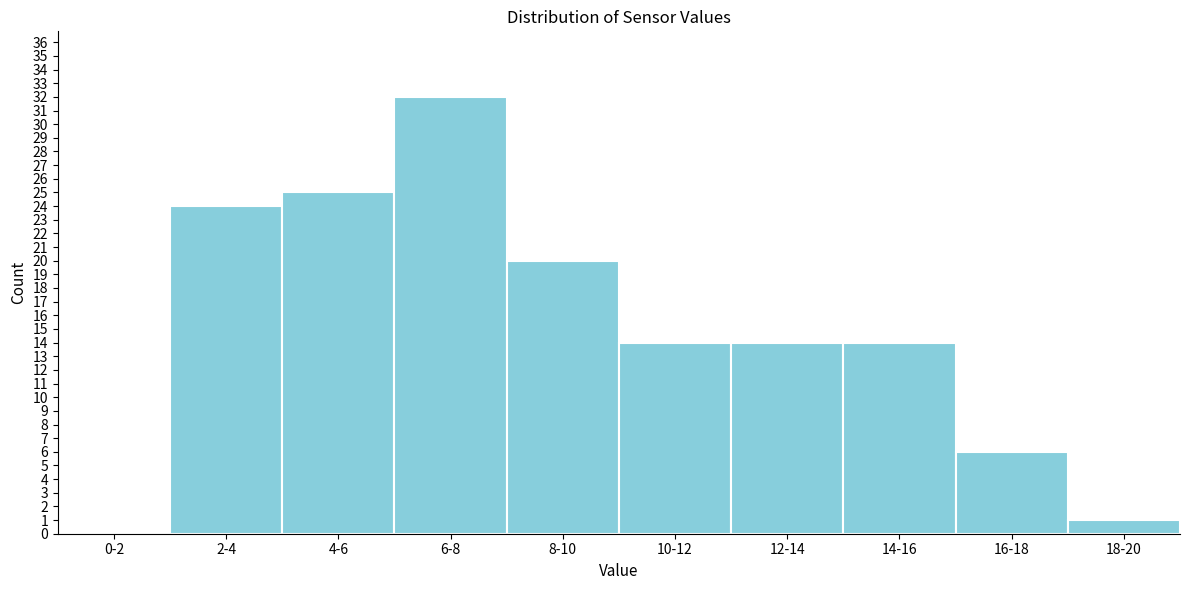

Reading right to left, transcribe all the data shown in this chart.

18-20=1	16-18=6	14-16=14	12-14=14	10-12=14	8-10=20	6-8=32	4-6=25	2-4=24	0-2=0